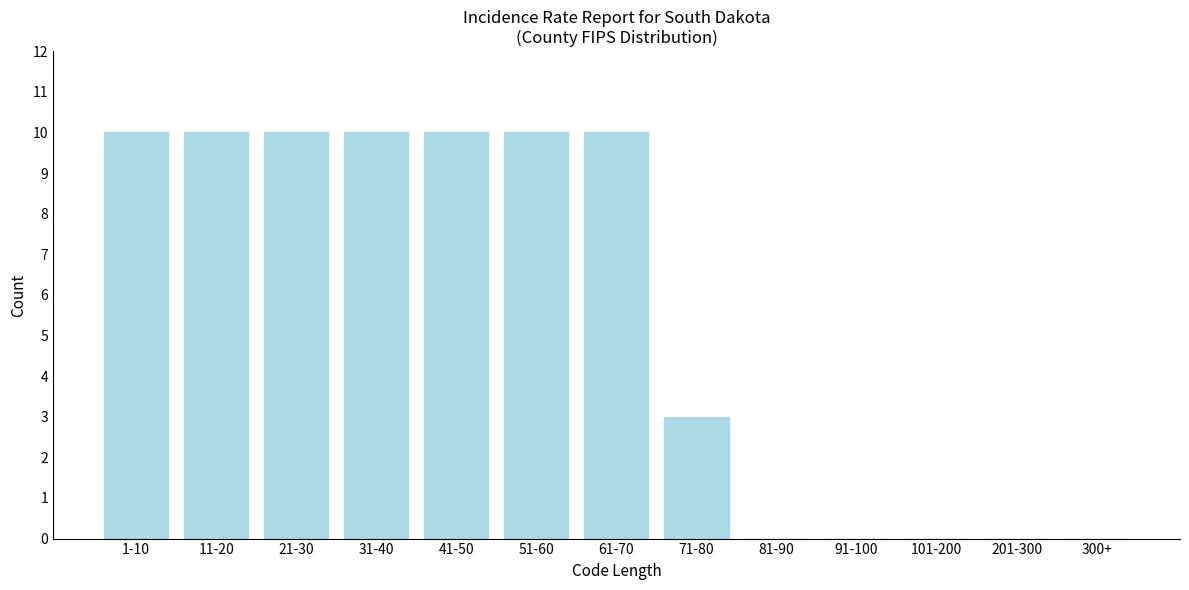

Reading right to left, transcribe all the data shown in this chart.

300+=0	201-300=0	101-200=0	91-100=0	81-90=0	71-80=3	61-70=10	51-60=10	41-50=10	31-40=10	21-30=10	11-20=10	1-10=10